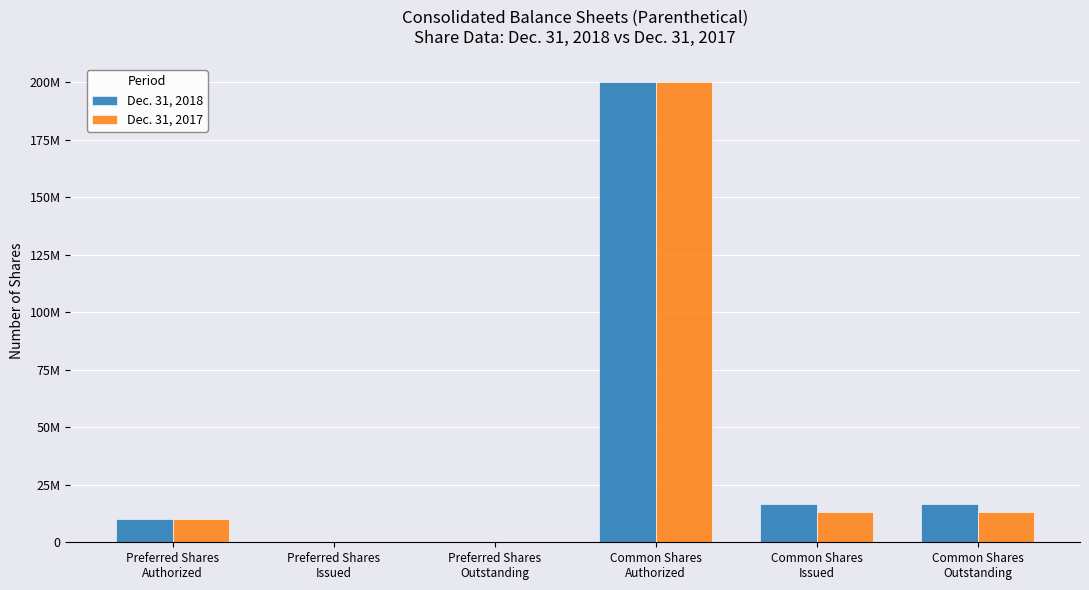

Are the bars horizontal?

No